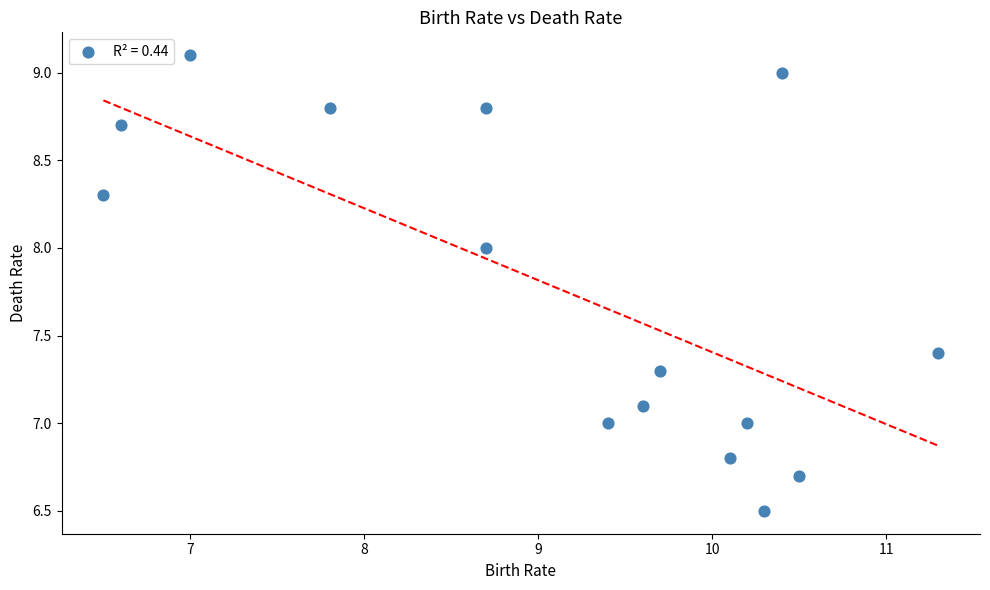

What is the range of Y values (max minus min)?

2.6